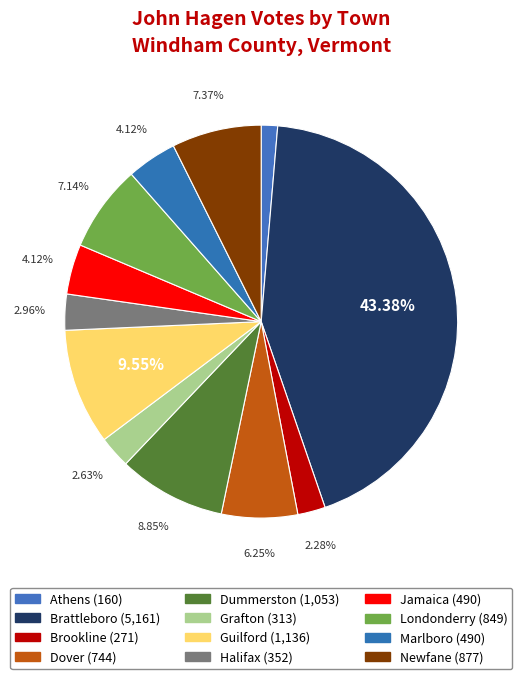

How many segments does this pie chart have?

12